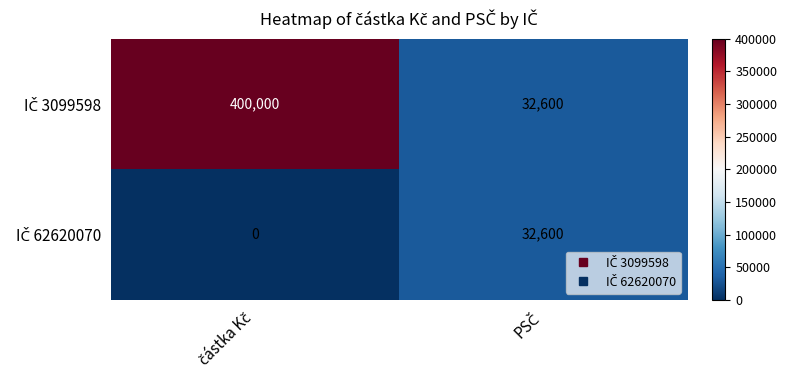

What is the greatest value displayed?

400000